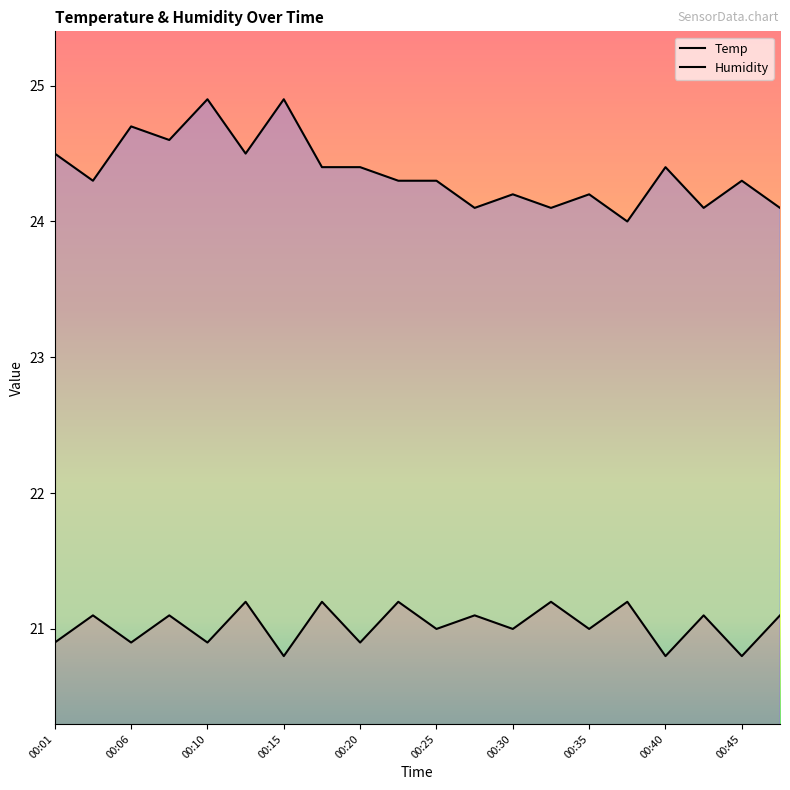

Does the chart display data point markers on the line(s)?

No